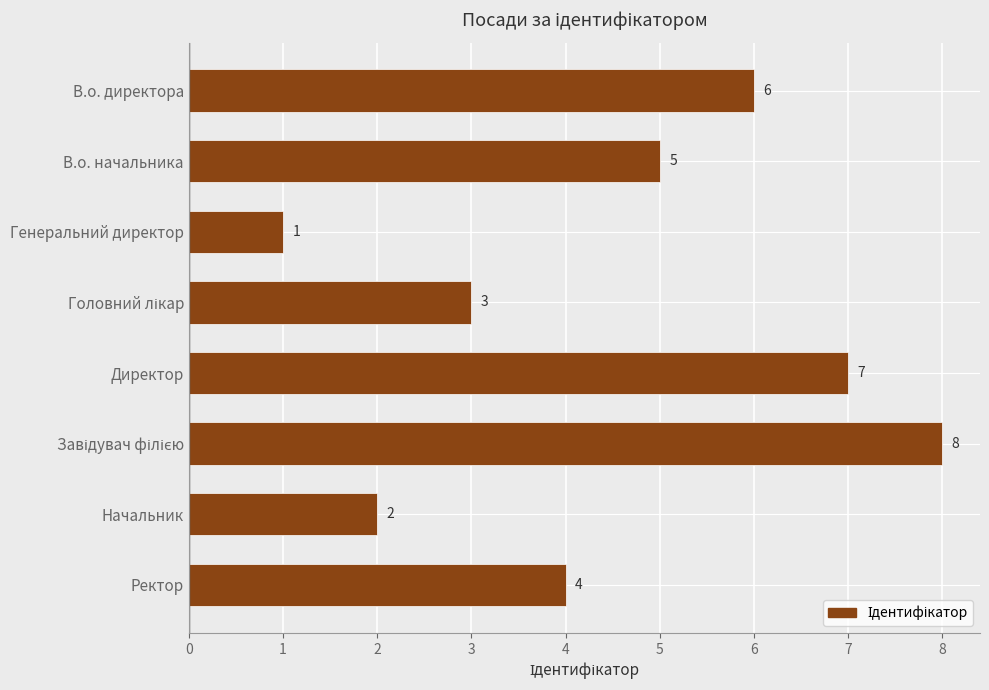

What position from the bottom is Генеральний директор?

6